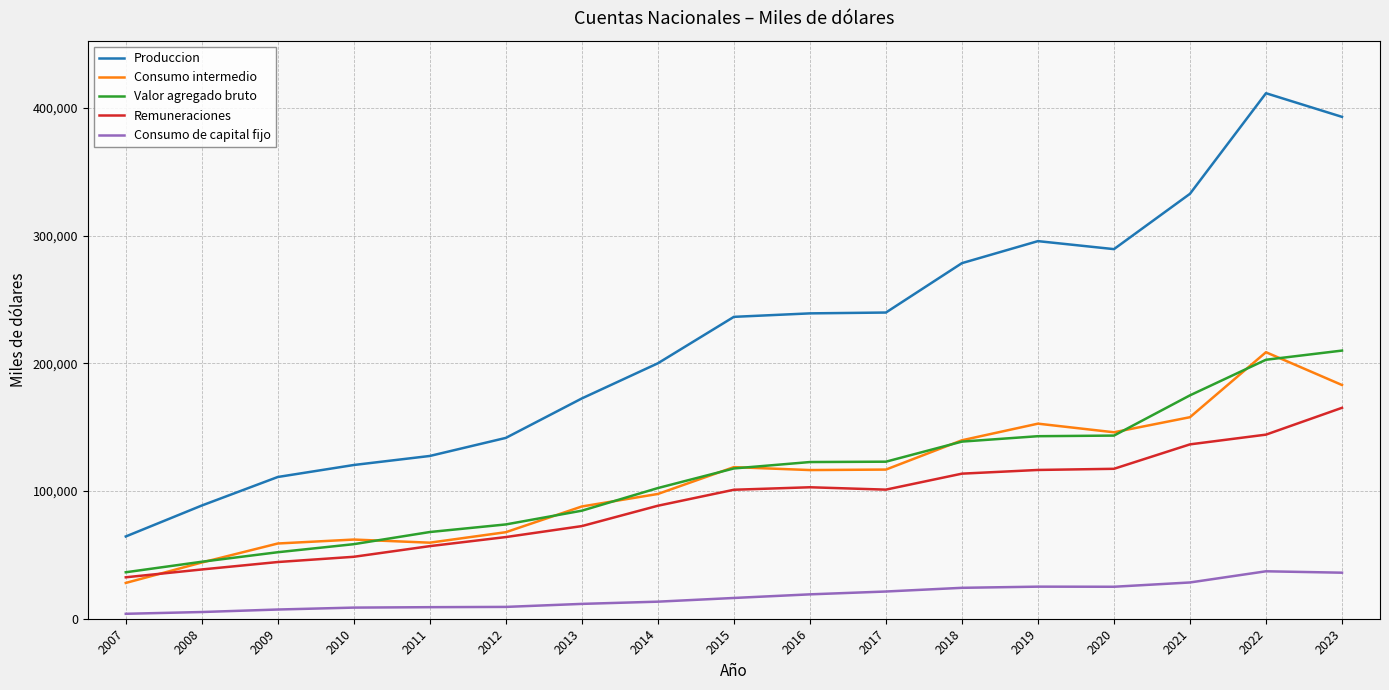

Which series has the widest spread of values?

Produccion